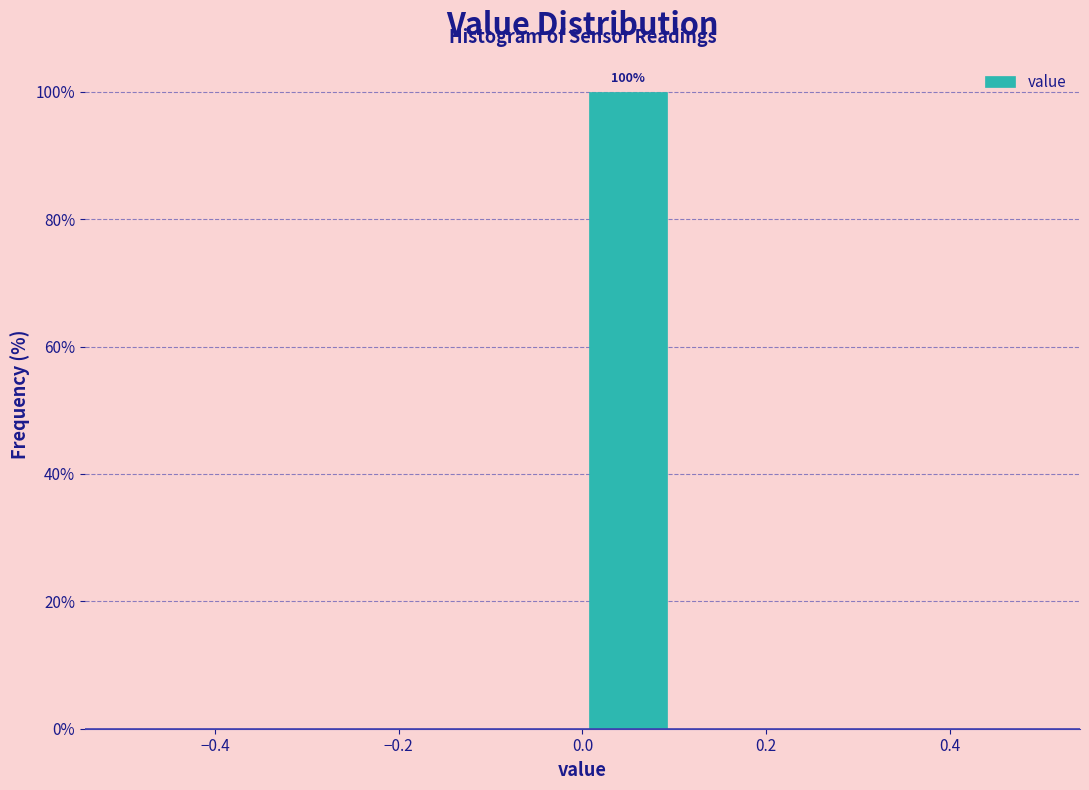

Which range on the x-axis has the tallest bar?

0.0 to 0.1